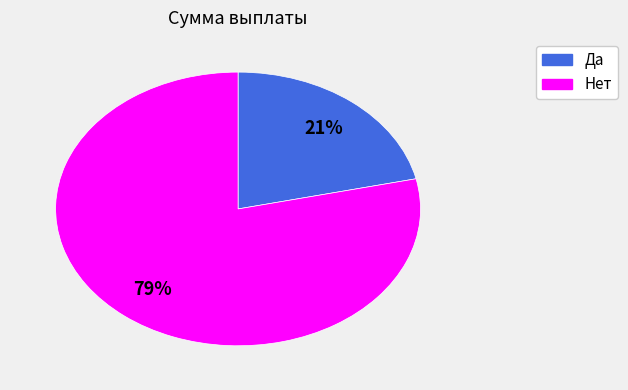

How many slices are in this pie chart?

2